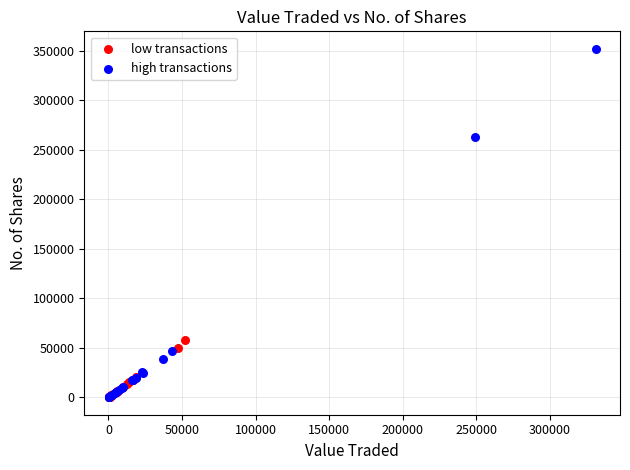

Which series has the largest Y range (max minus min)?

high transactions